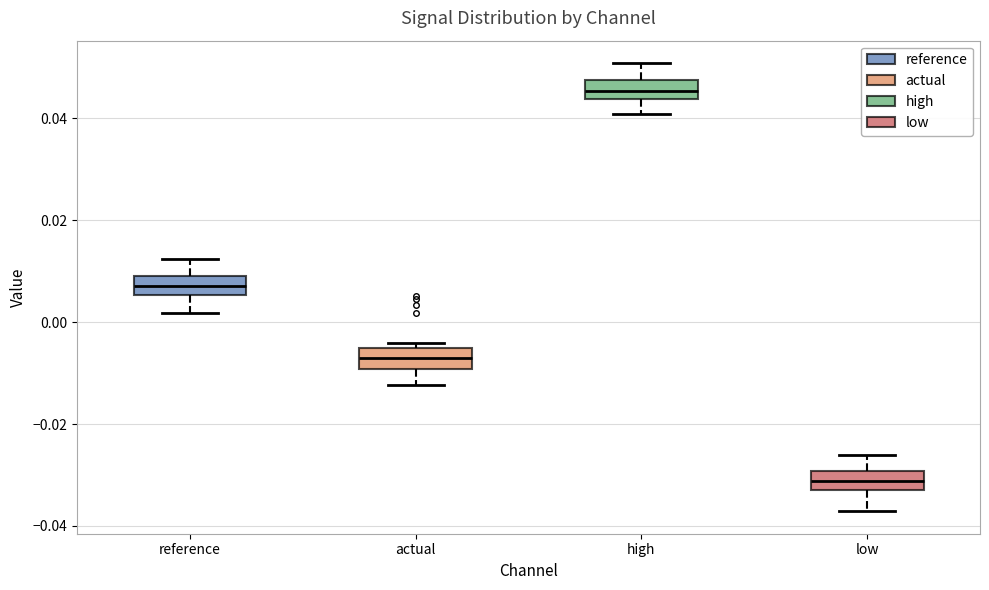

Reading left to right, read every box against the y-axis: the position of its median line, the range the box covers, and the ends of its whiskers. The values are not printed on the chart, so give them approximately, as read against the axis.

reference: median 0.008, box 0.006 to 0.010, whiskers 0.002 to 0.012
actual: median -0.008, box -0.010 to -0.006, whiskers -0.012 to -0.004
high: median 0.046, box 0.044 to 0.048, whiskers 0.040 to 0.050
low: median -0.032 (inside the box), box -0.032 to -0.030, whiskers -0.038 to -0.026